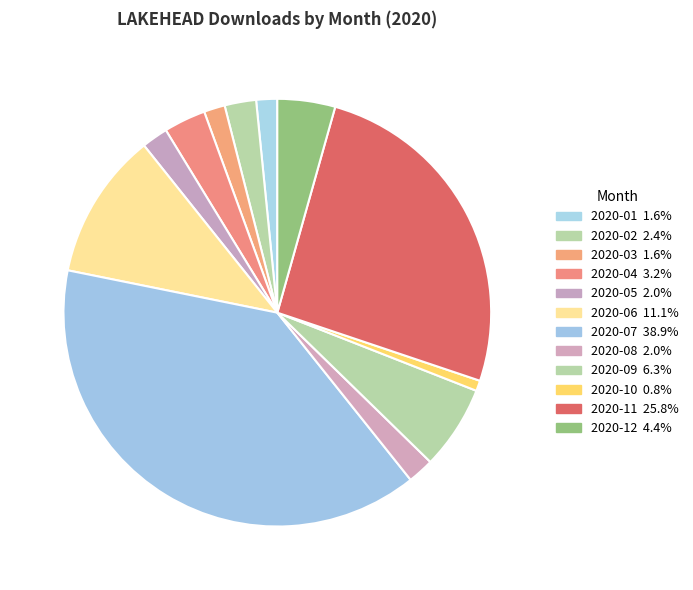

Does 2020-10 represent more than half of the total?

No